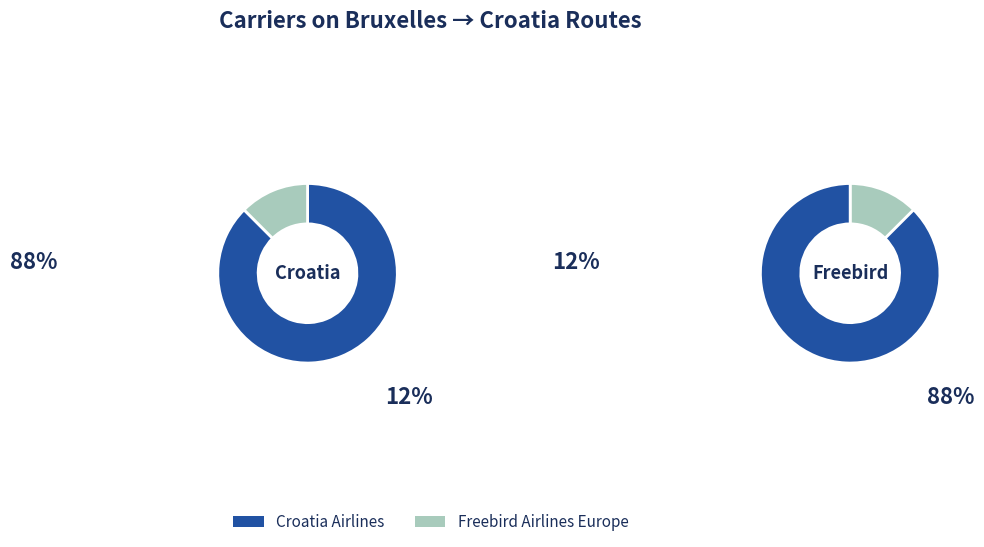

Is there a majority slice in this chart?

Yes